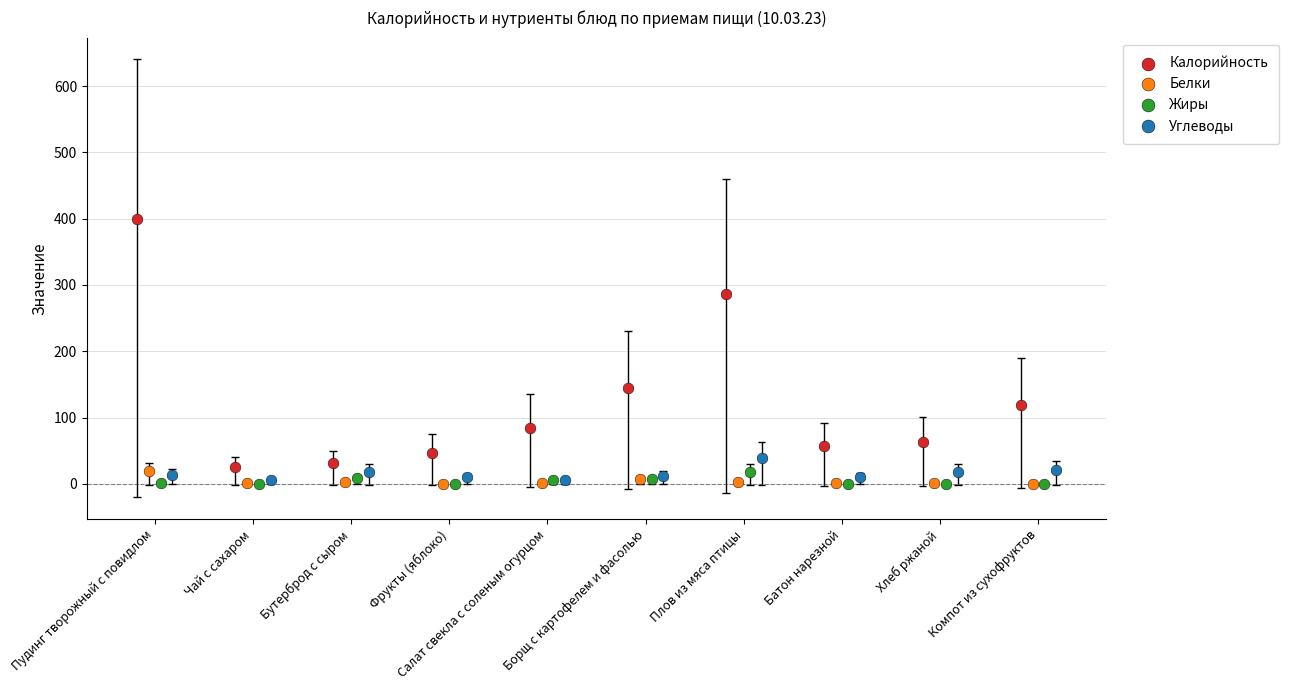

Which series has the largest total across all categories?

Калорийность